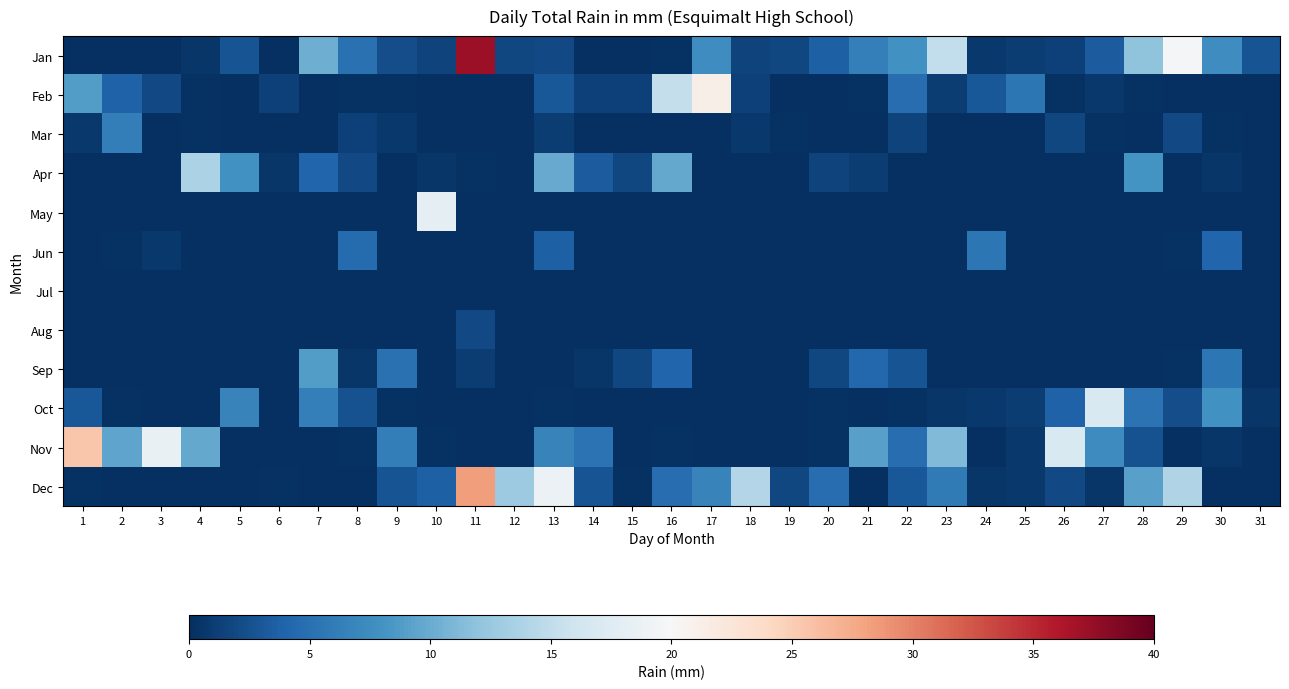

Which series has the largest total across all categories?

Jan